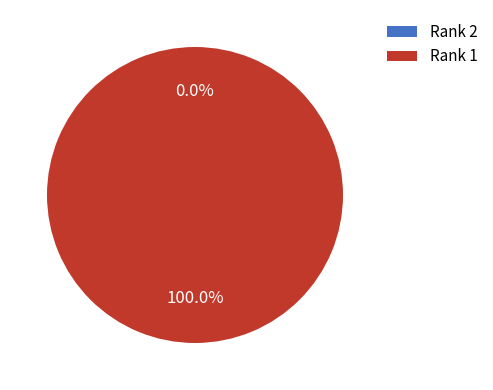

What is the majority slice?

Rank 1